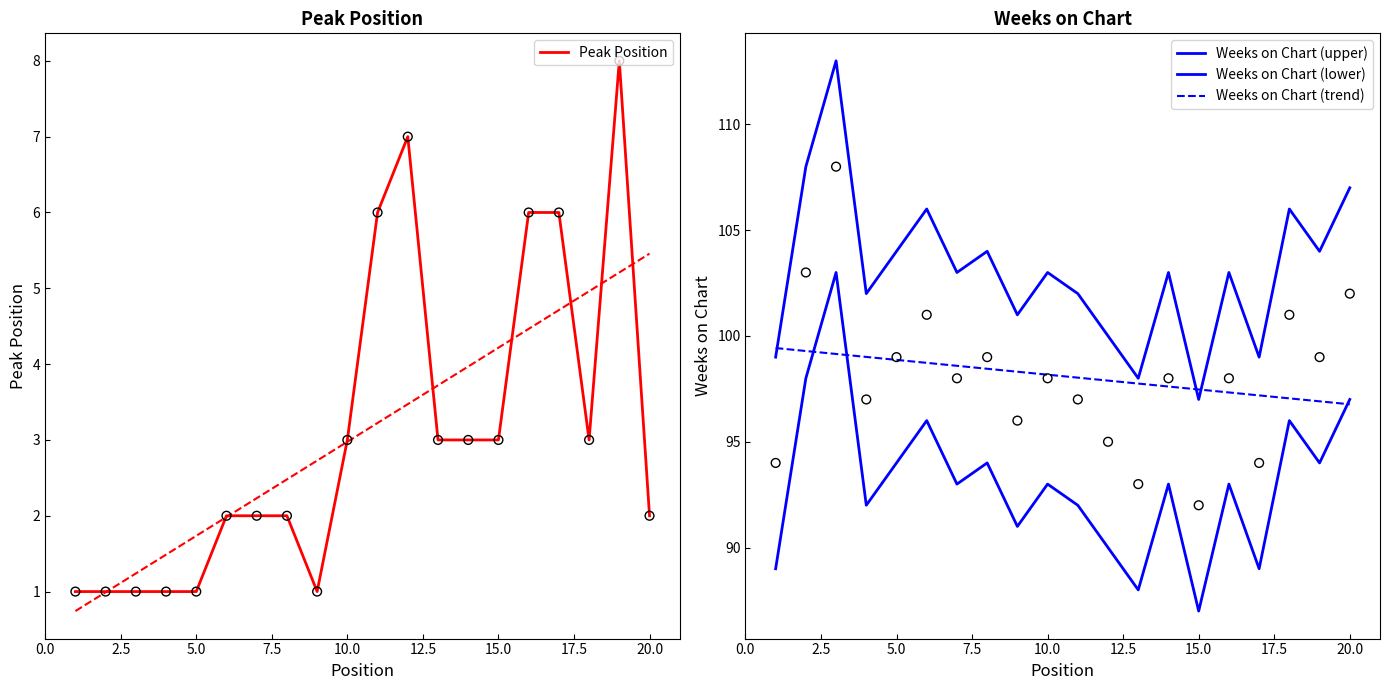

At which category is the sum across all series the highest?

3